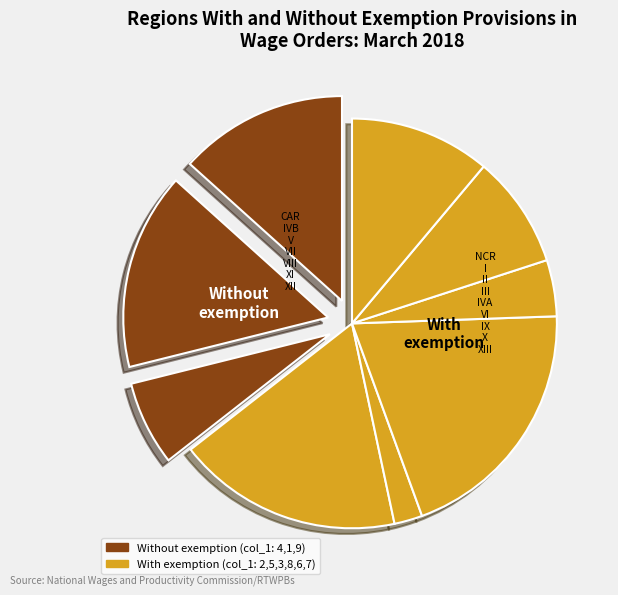

How many slices are in this pie chart?

9